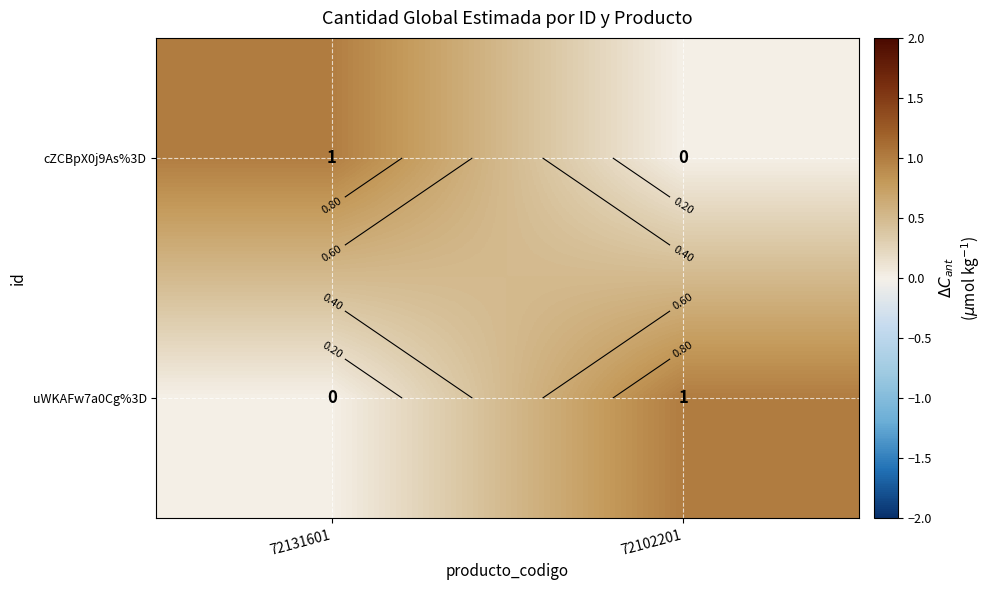

Rank the categories by uWKAFw7a0Cg%3D value from lowest to highest.

72131601, 72102201